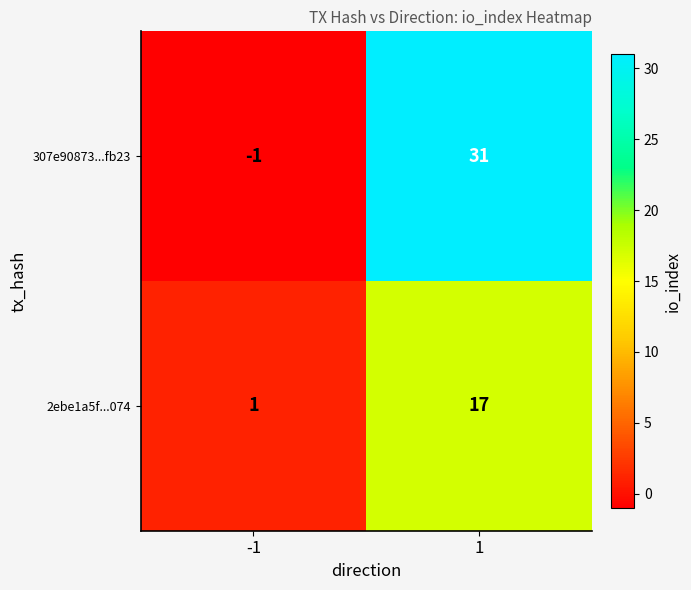

What is the difference between the maximum and minimum values in the 307e90873...fb23 series?

32